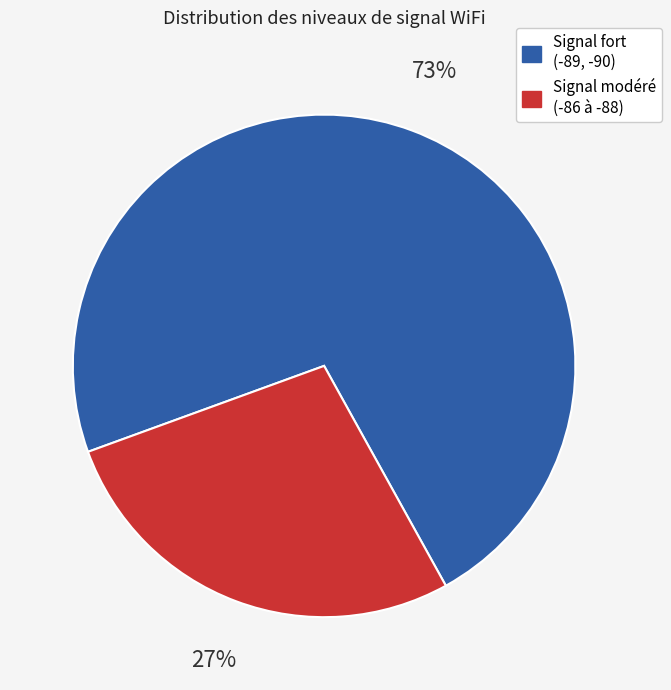

Count the number of slices in the pie.

2